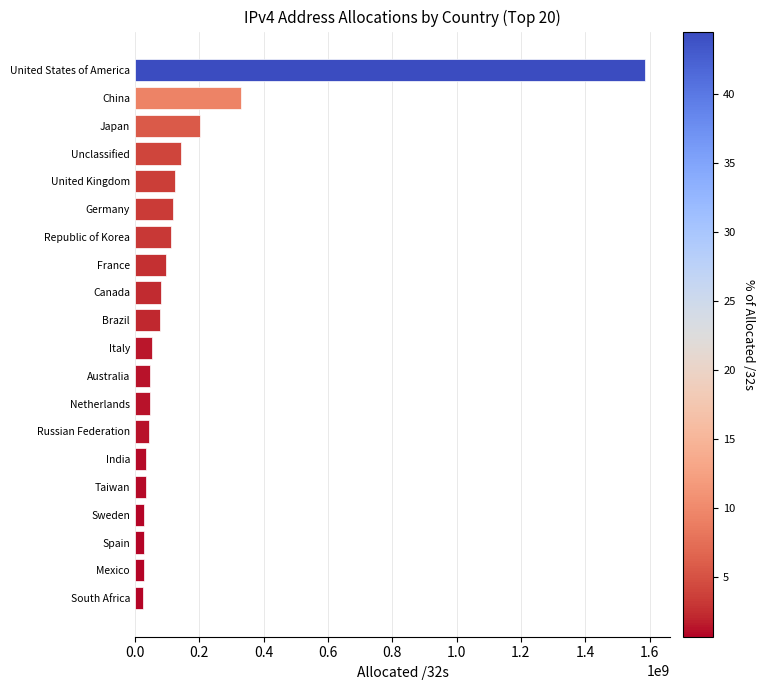

How many distinct data groups are displayed?

1